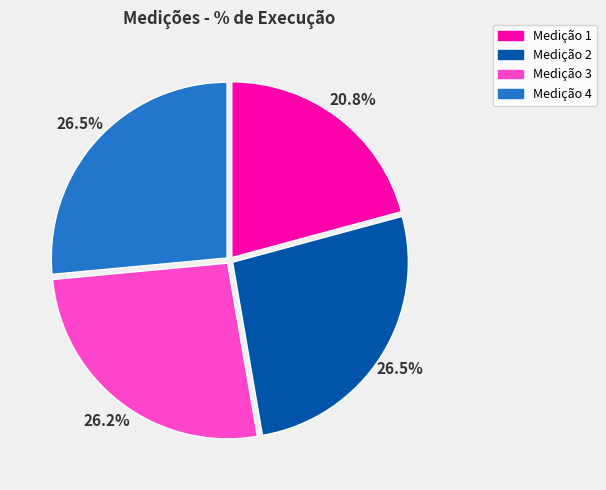

Does Medição 2 account for over 50% of the chart?

No